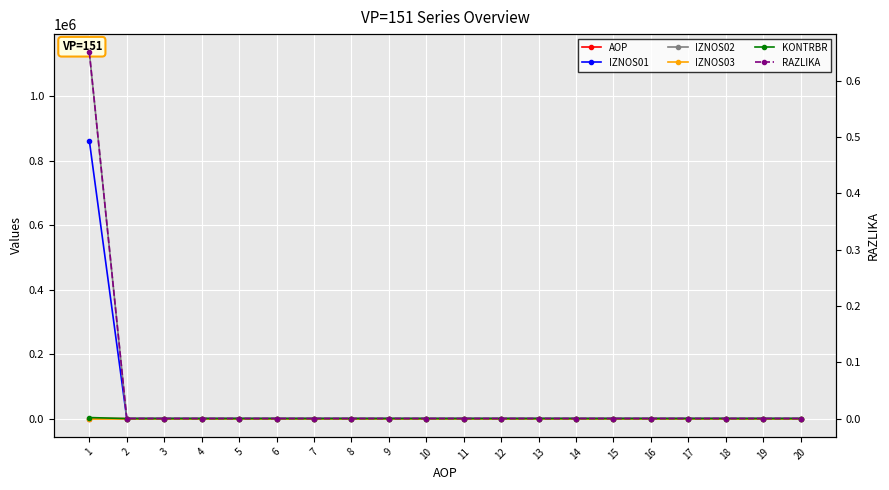

Which label corresponds to the smallest value in the chart?

2